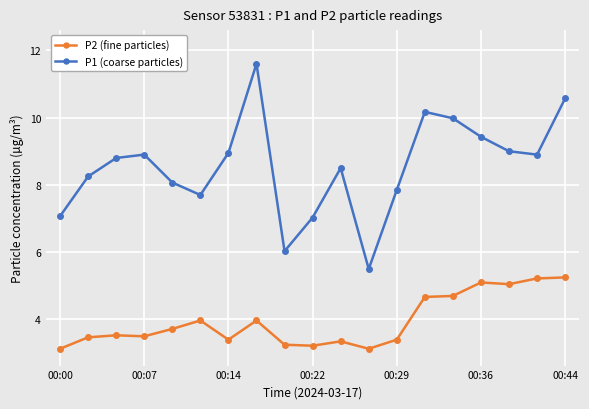

Rank the series by their average value, from lowest to highest.

P2 (fine particles), P1 (coarse particles)